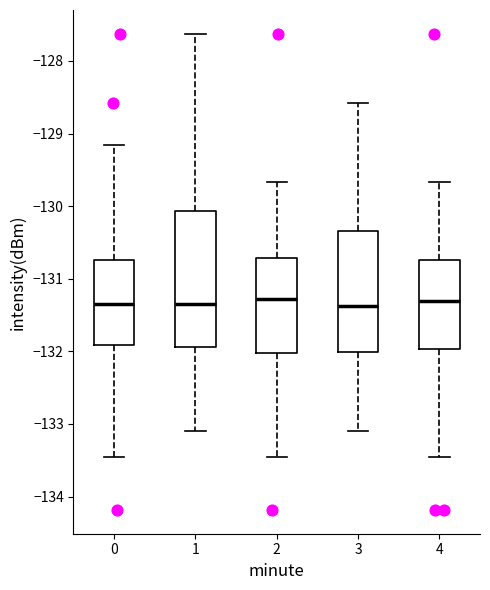

Reading left to right, read every box against the y-axis: the position of its median line, the range the box covers, and the ends of its whiskers. The values are not printed on the chart, so give them approximately, as read against the axis.

0: median -131.3, box -131.9 to -130.7, whiskers -133.5 to -129.2
1: median -131.3, box -131.9 to -130.1, whiskers -133.1 to -127.6
2: median -131.3, box -132.0 to -130.7, whiskers -133.5 to -129.7
3: median -131.4, box -132.0 to -130.3, whiskers -133.1 to -128.6
4: median -131.3, box -132.0 to -130.7, whiskers -133.5 to -129.7